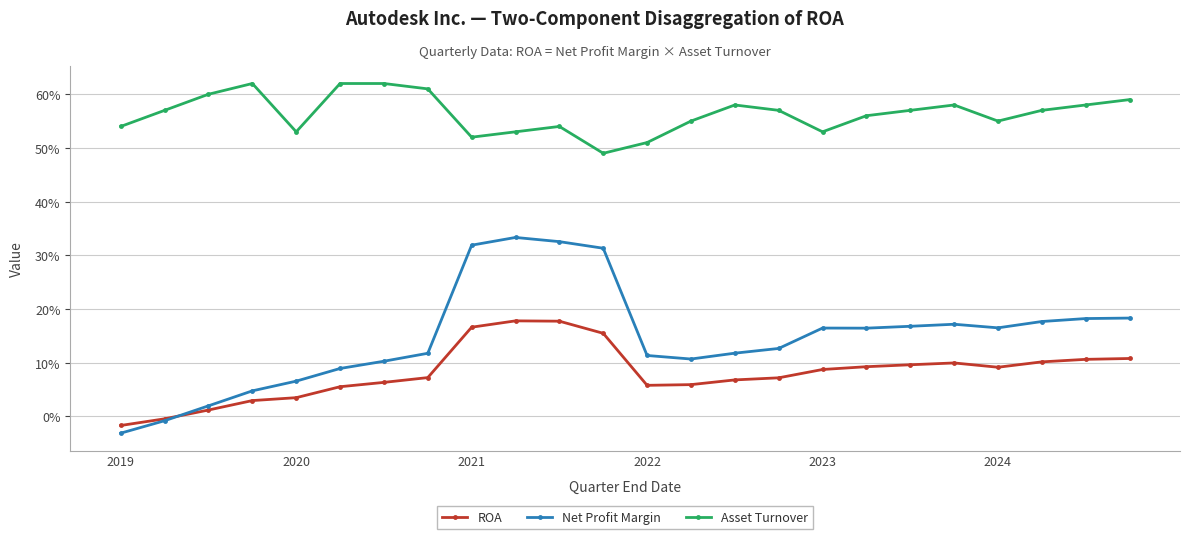

Does the chart have visible grid lines?

Yes